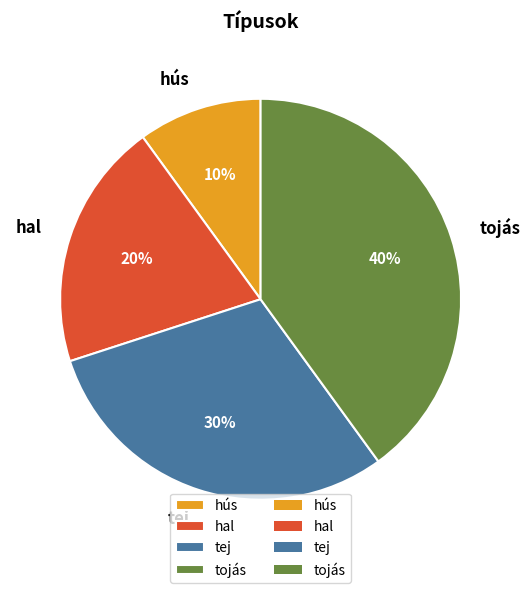

Which category has the biggest portion of the pie?

tojás